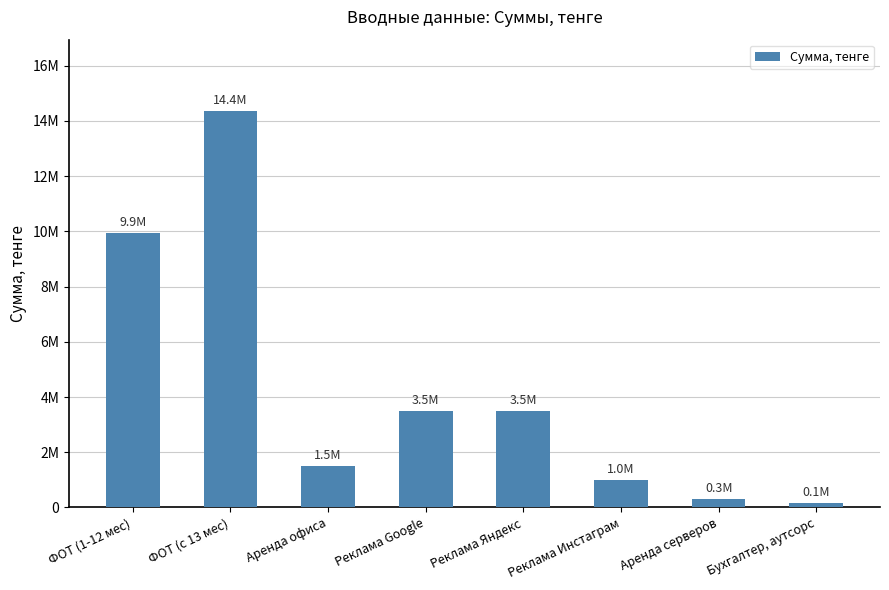

Are the bars horizontal?

No